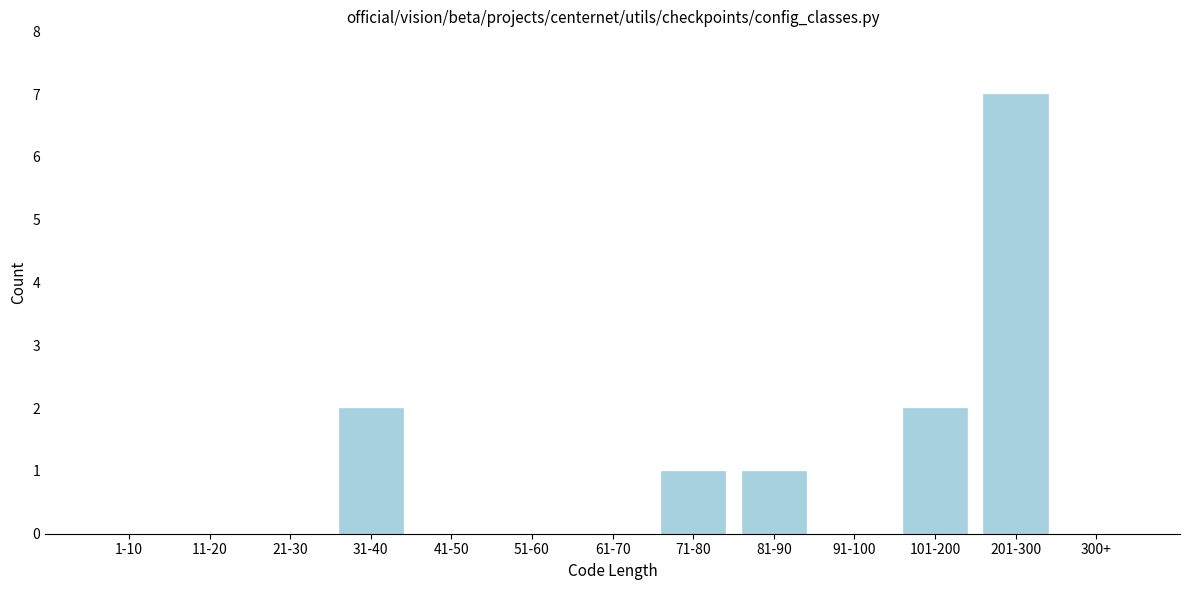

Reading left to right, transcribe all the data shown in this chart.

1-10=0	11-20=0	21-30=0	31-40=2	41-50=0	51-60=0	61-70=0	71-80=1	81-90=1	91-100=0	101-200=2	201-300=7	300+=0